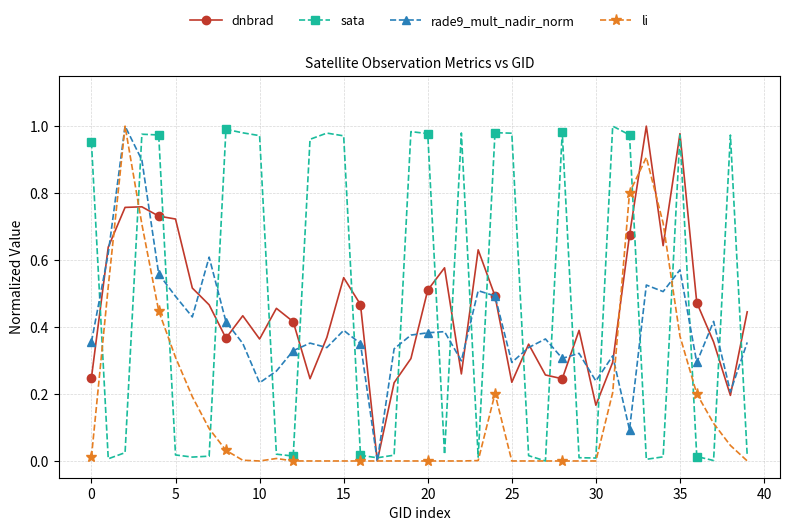

True or false: rade9_mult_nadir_norm has more than 0 interior local peaks.

True